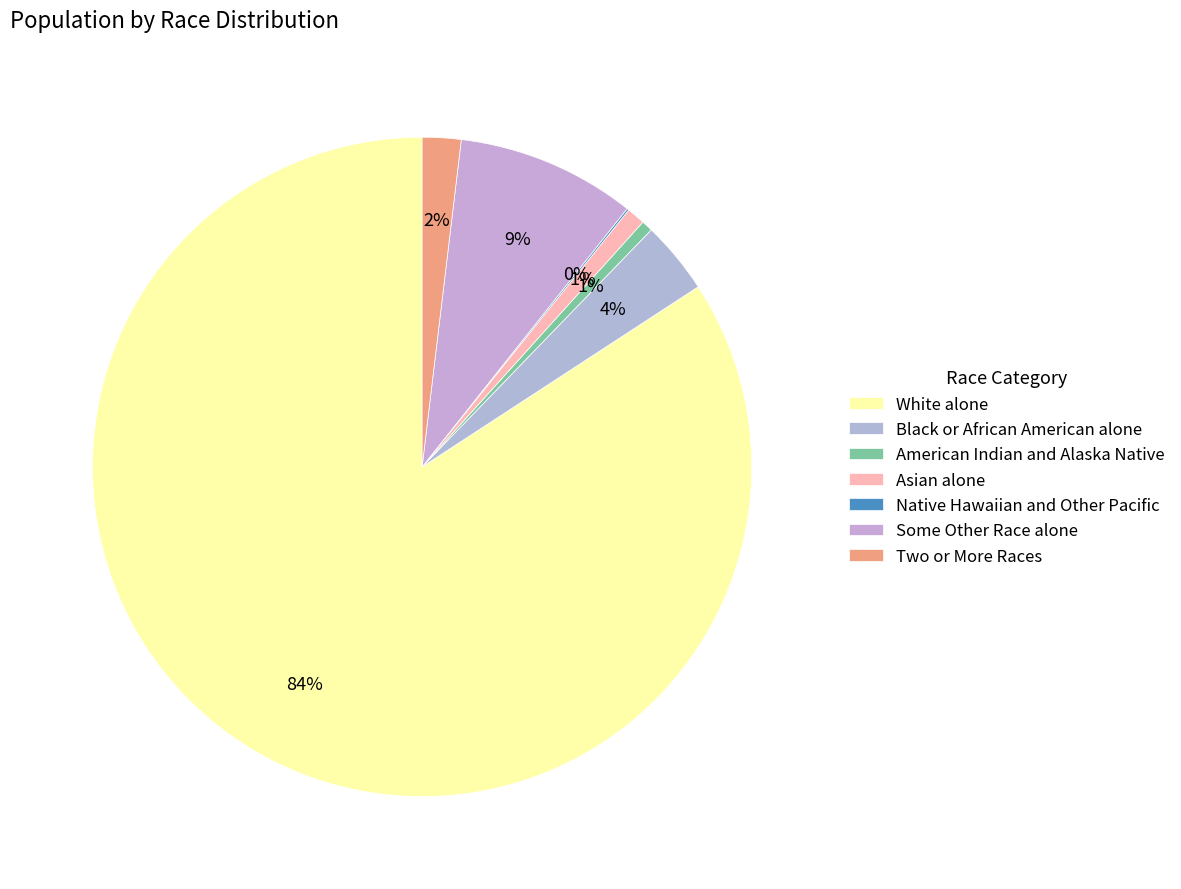

What is the largest slice in the pie chart?

White alone